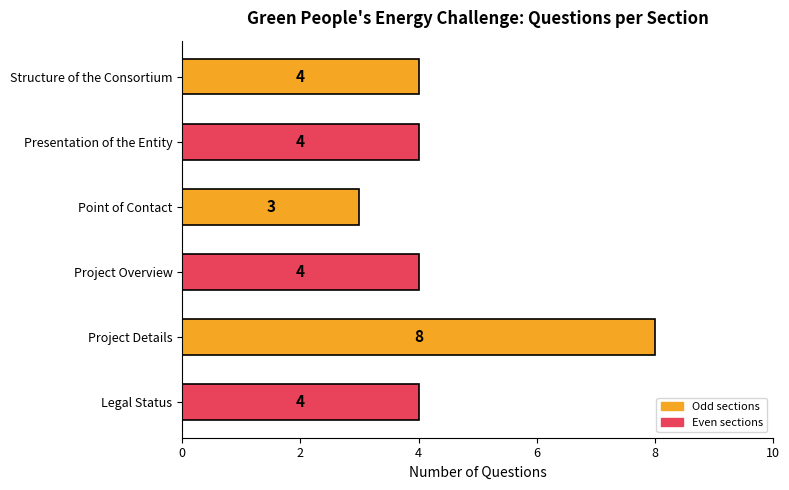

What is the smallest value displayed?

3